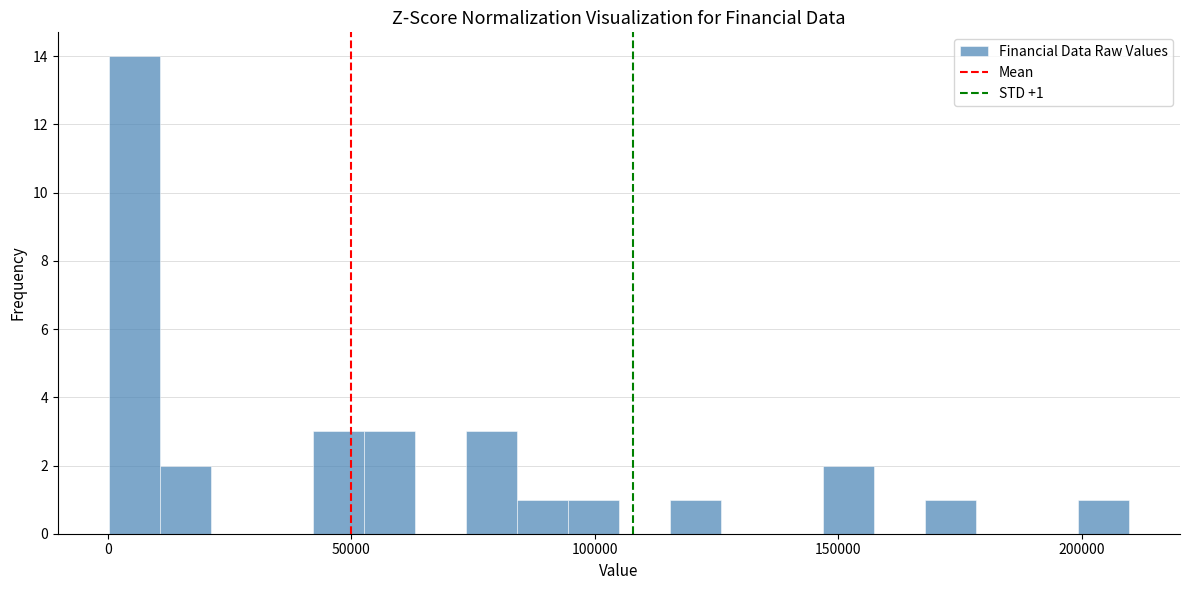

Read against the x-axis, roughly where is the centre of the tallest bar?

5000